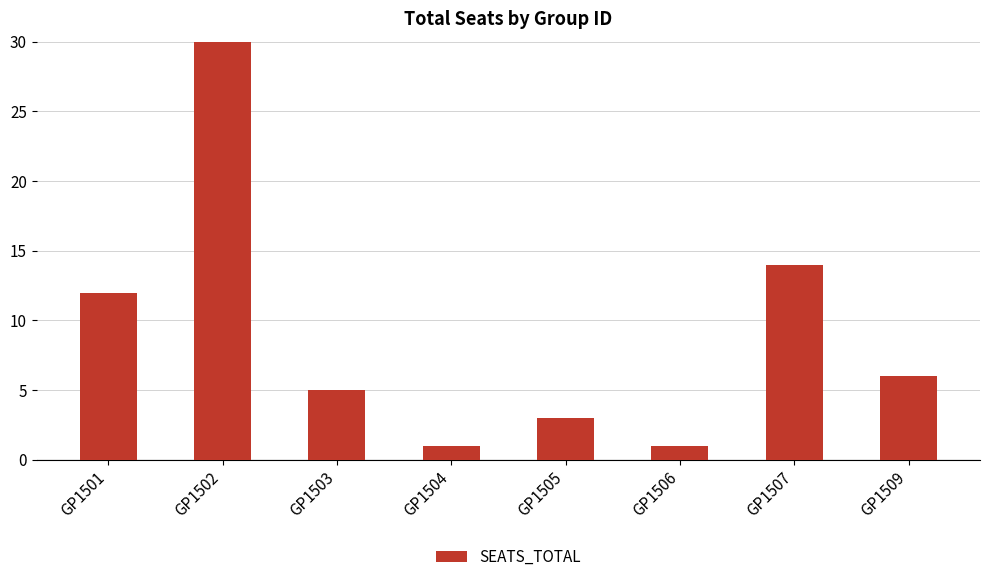

What is the change in value from GP1501 to GP1503?

-7